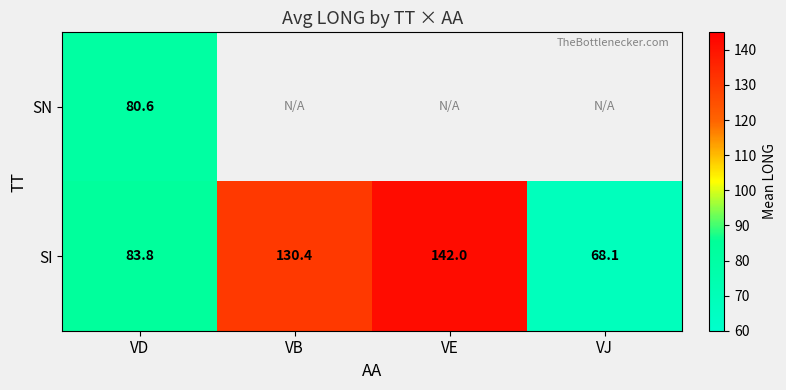

Which category has the highest value in the SI series?

VE